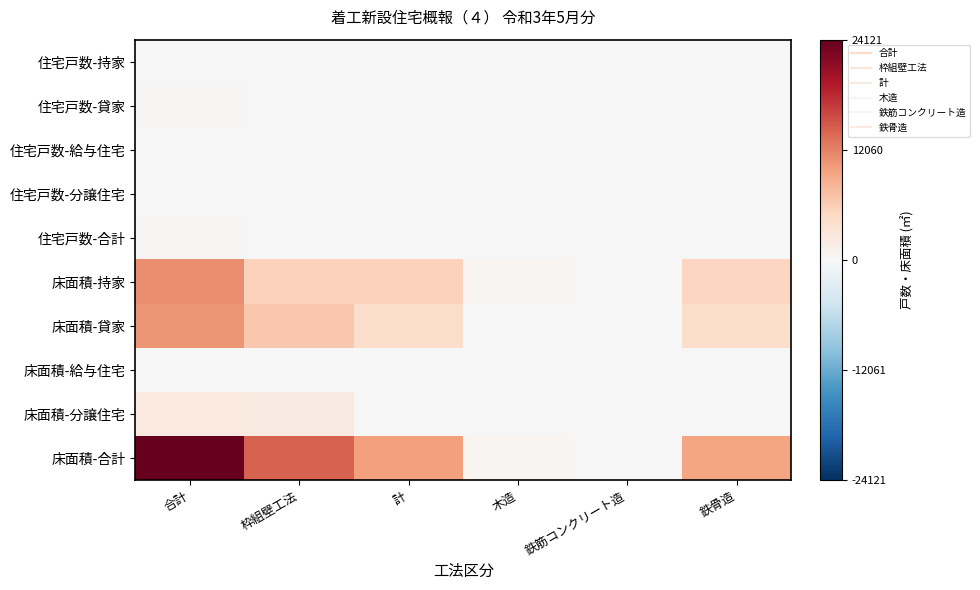

How many data points does each series have?

6